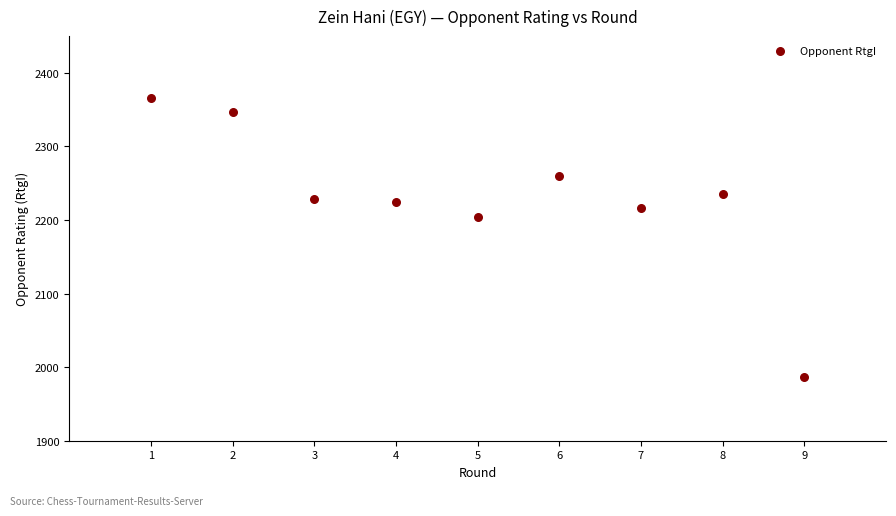

What Y value in the scatter plot is closest to 2176?

2204